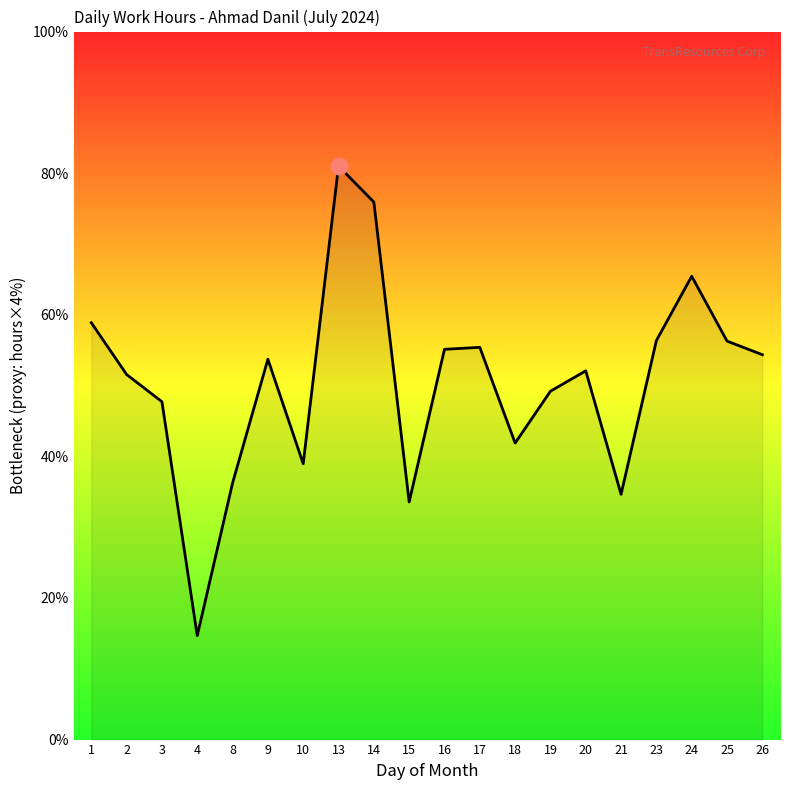

What is the difference between the maximum and second lowest values?

11.9